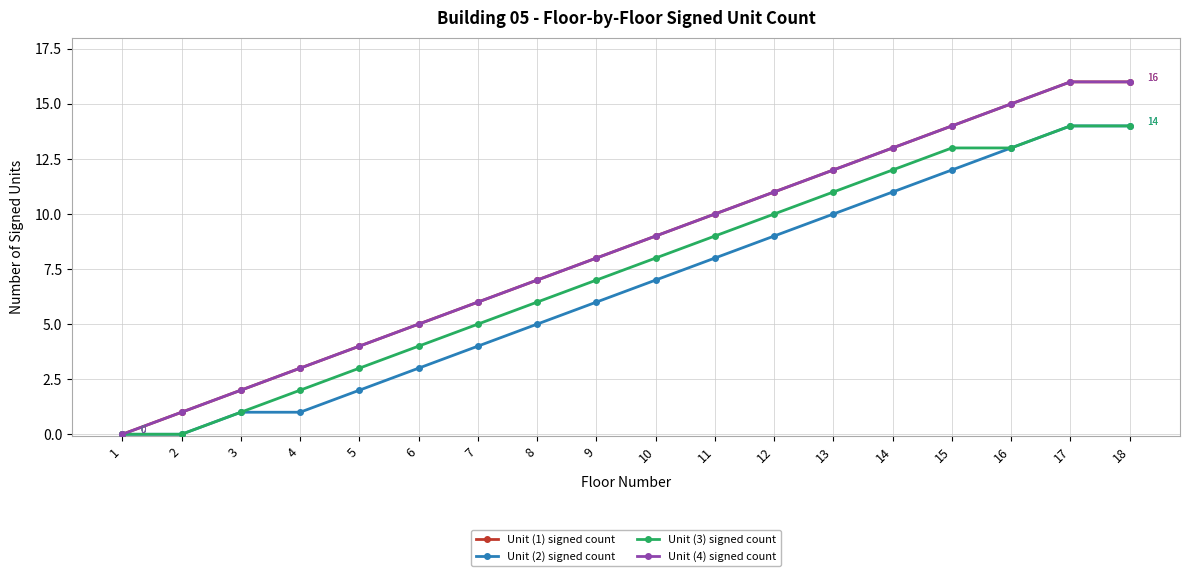

Does the chart have visible grid lines?

Yes